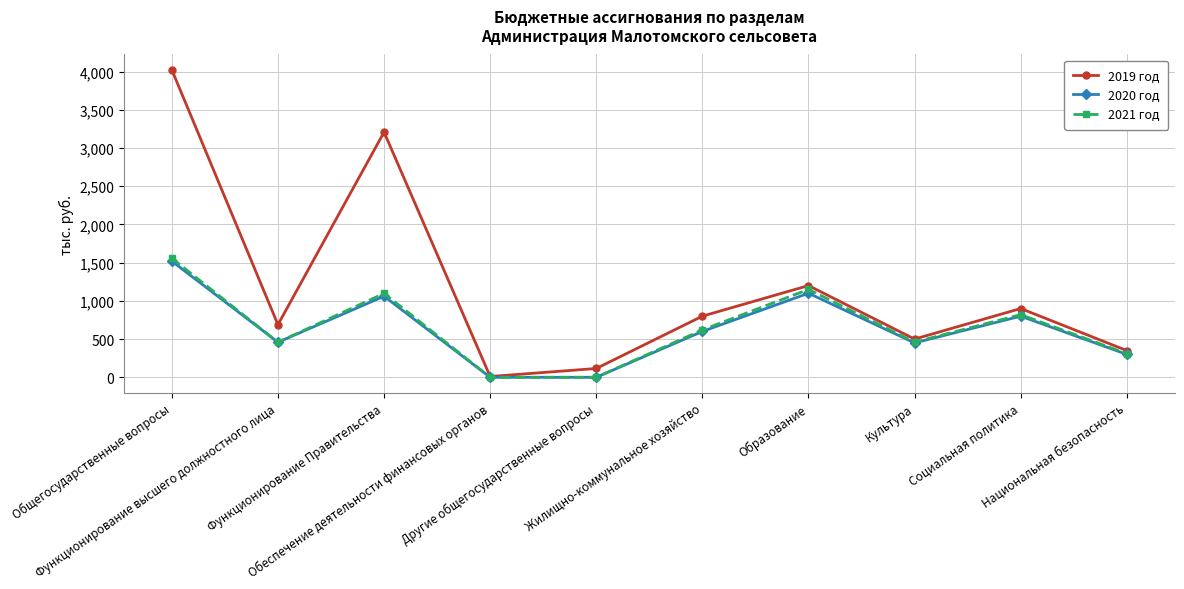

Is it true that 2020 год equals 458.7 at Функционирование высшего должностного лица?

True